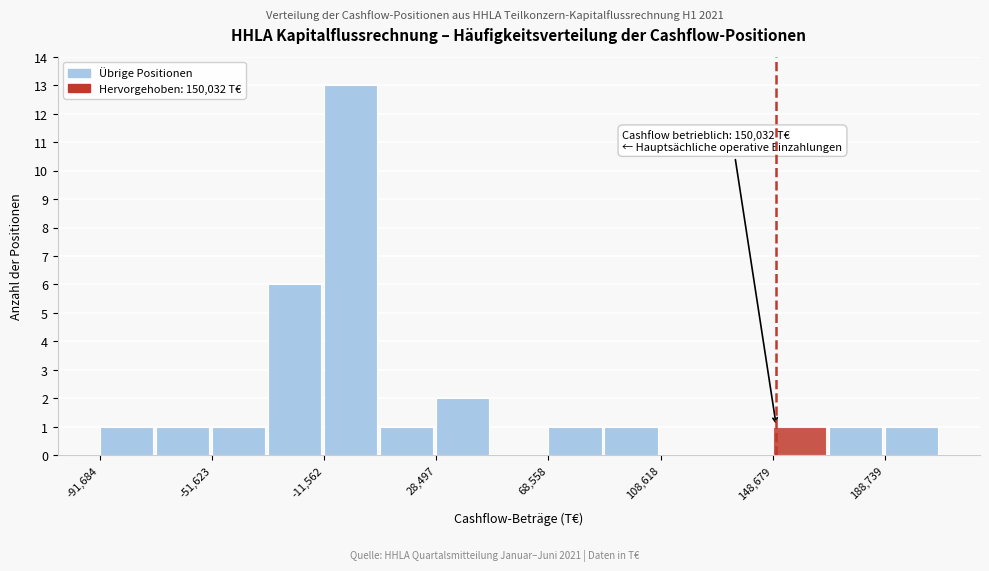

Over which range of the x-axis is the bar tallest?

-10000 to 10000